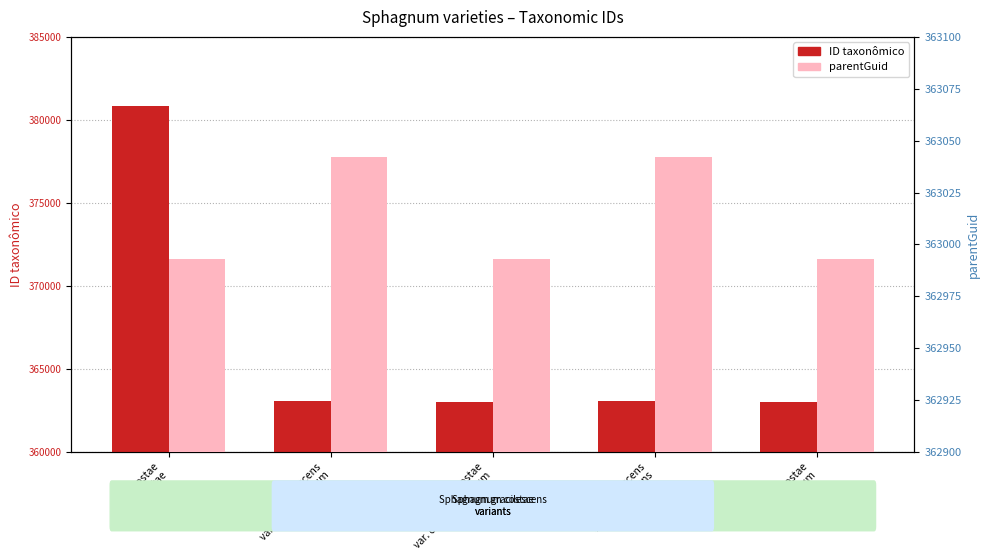

At Sp. gracilescens
var. submolluscum, list the series in order from smallest to largest.

parentGuid, ID taxonômico